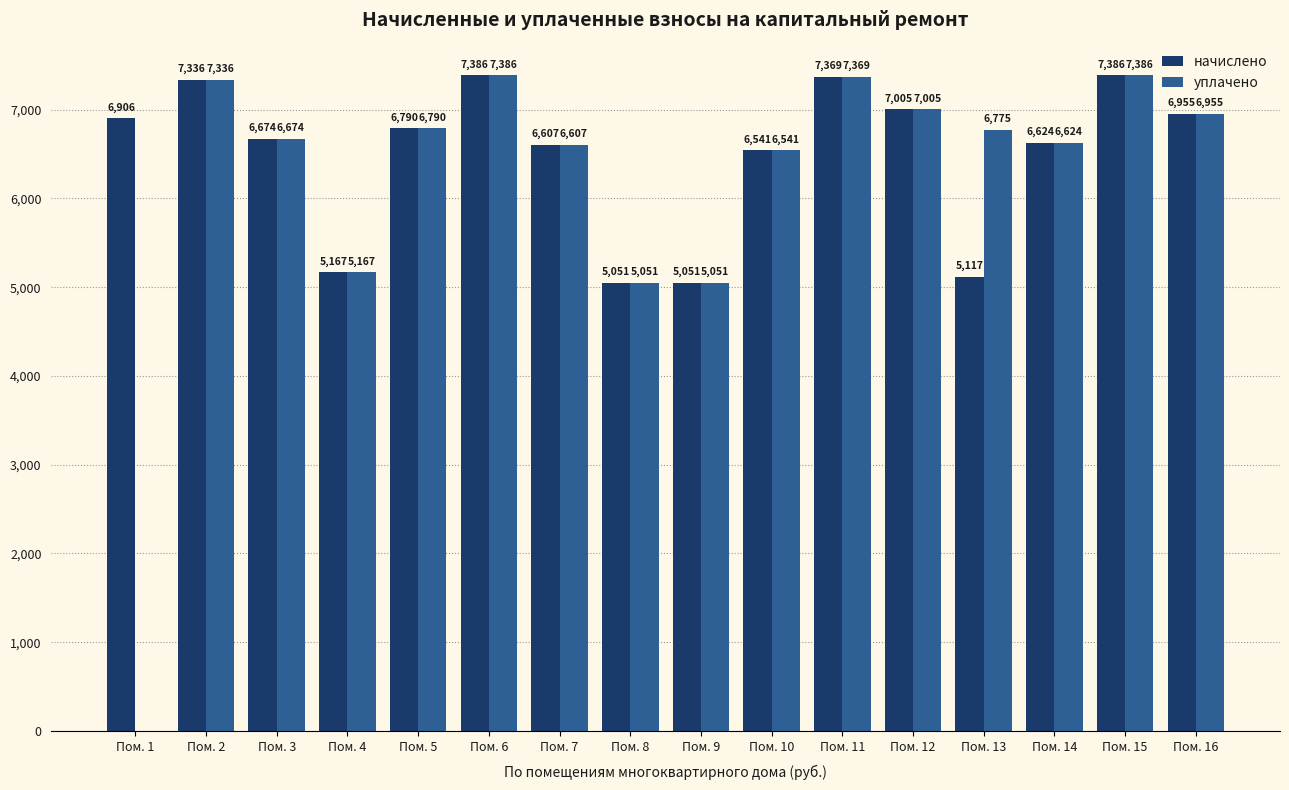

How many data points does each series have?

16